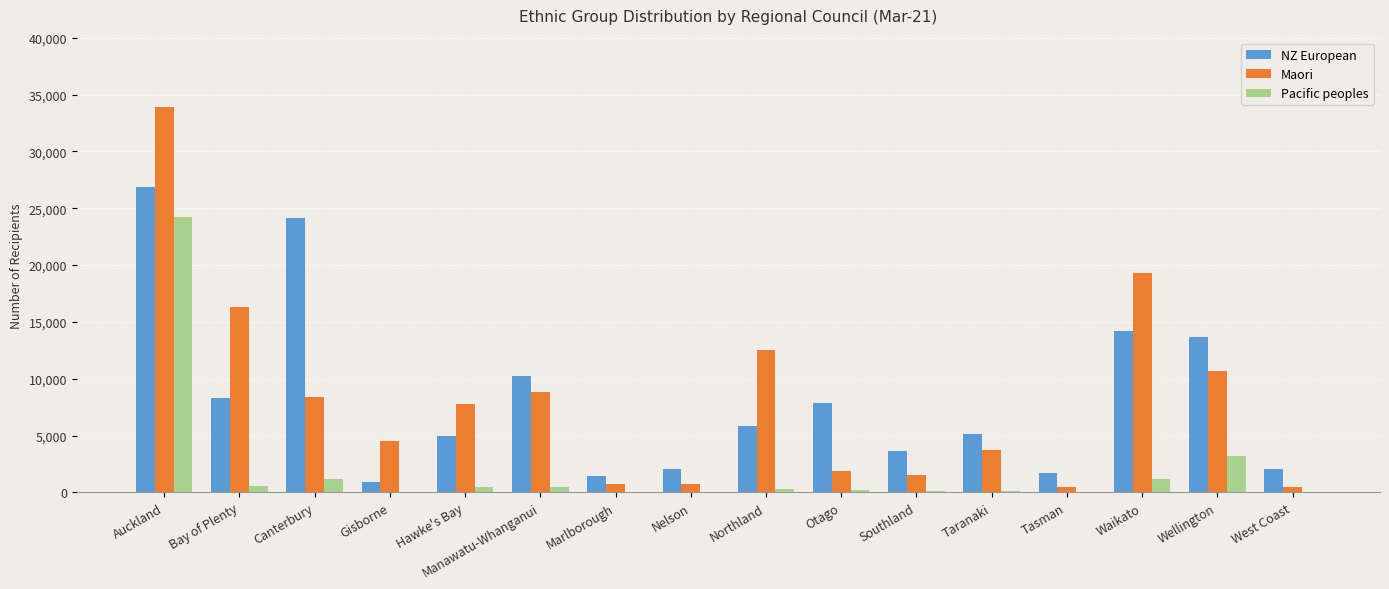

How many series are shown in this chart?

3